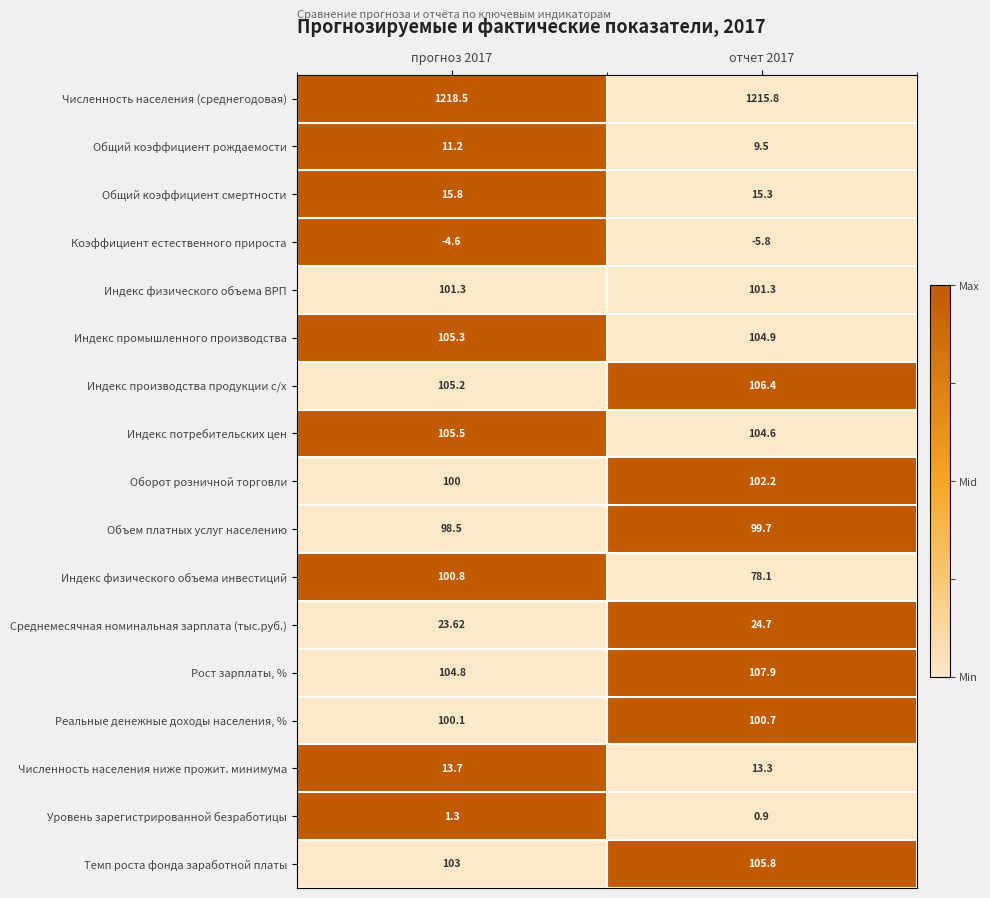

Rank the series at прогноз 2017 from lowest to highest value.

Коэффициент естественного прироста, Уровень зарегистрированной безработицы, Общий коэффициент рождаемости, Численность населения ниже прожит. минимума, Общий коэффициент смертности, Среднемесячная номинальная зарплата (тыс.руб.), Объем платных услуг населению, Оборот розничной торговли, Реальные денежные доходы населения, %, Индекс физического объема инвестиций, Индекс физического объема ВРП, Темп роста фонда заработной платы, Рост зарплаты, %, Индекс производства продукции с/х, Индекс промышленного производства, Индекс потребительских цен, Численность населения (среднегодовая)